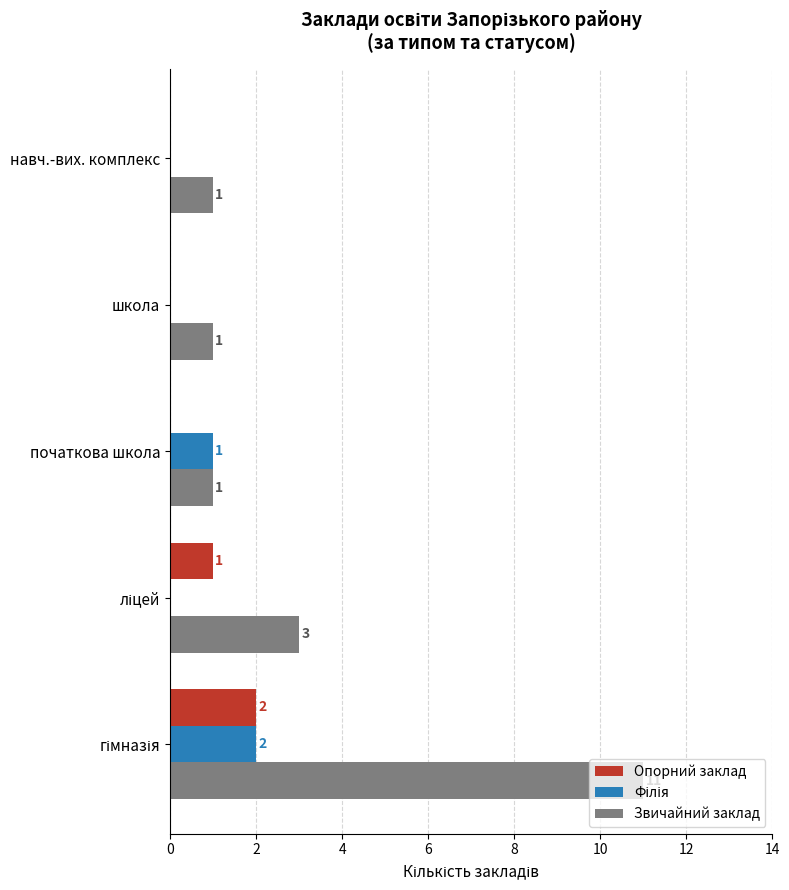

What is the greatest value displayed?

11